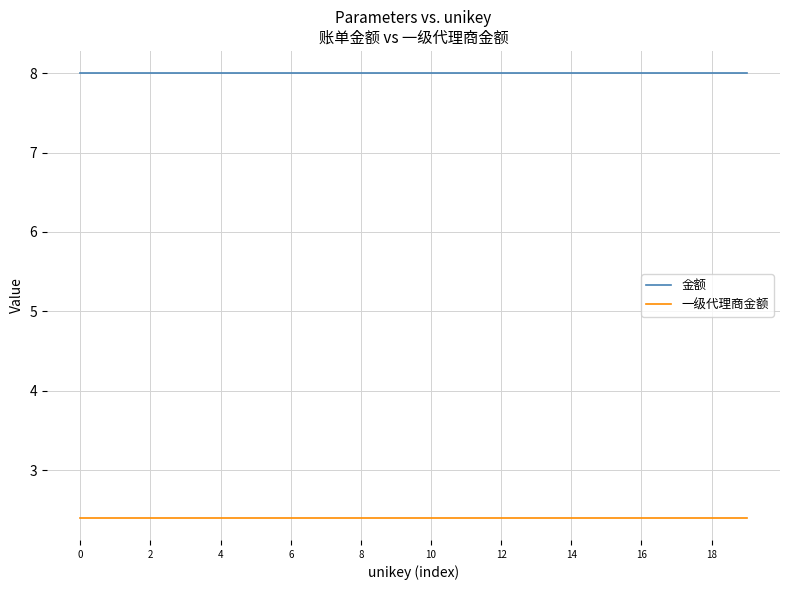

What is the smallest value displayed?

2.4